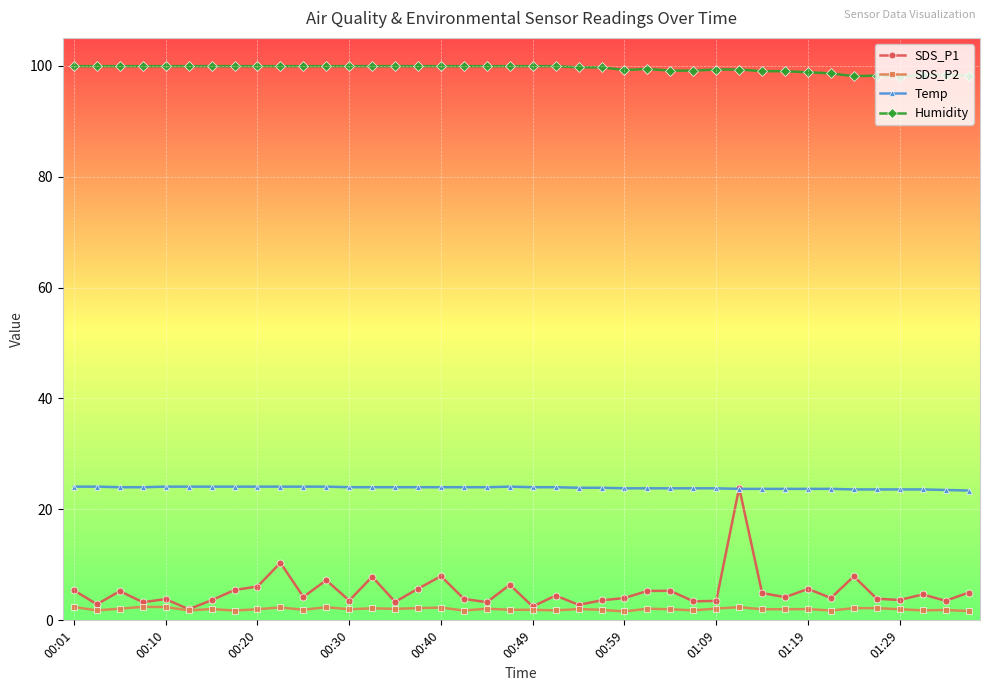

What is the value of the Humidity point at the 13th from the left?

99.9